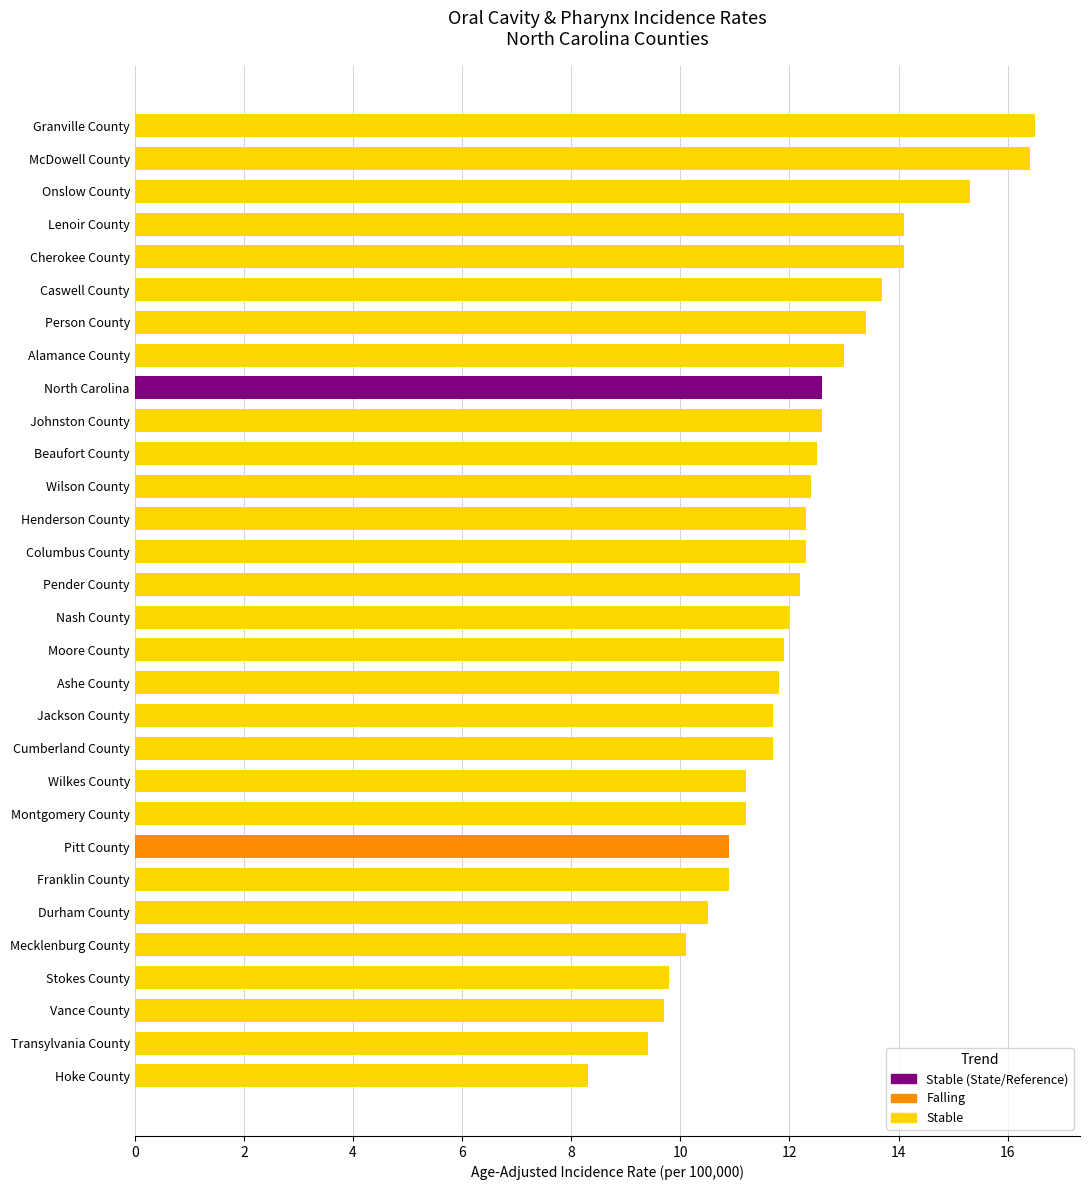

What is the difference between the maximum and minimum values?

8.2